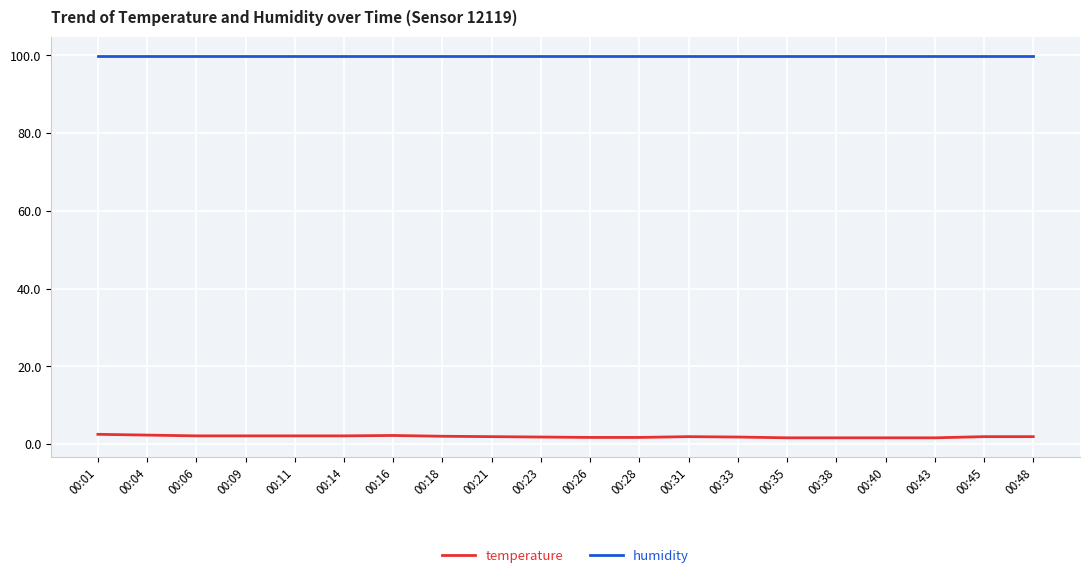

What is the maximum value for temperature?

2.5